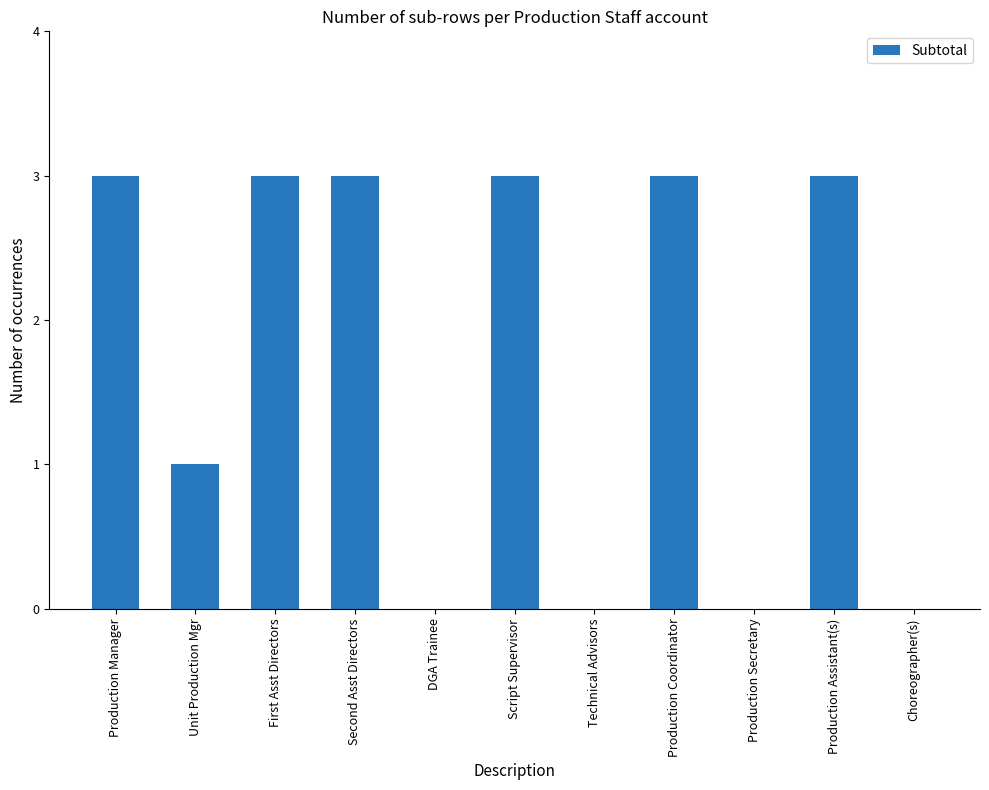

Reading left to right, what are all the values shown in this chart?

Production Manager=3	Unit Production Mgr=1	First Asst Directors=3	Second Asst Directors=3	DGA Trainee=0	Script Supervisor=3	Technical Advisors=0	Production Coordinator=3	Production Secretary=0	Production Assistant(s)=3	Choreographer(s)=0